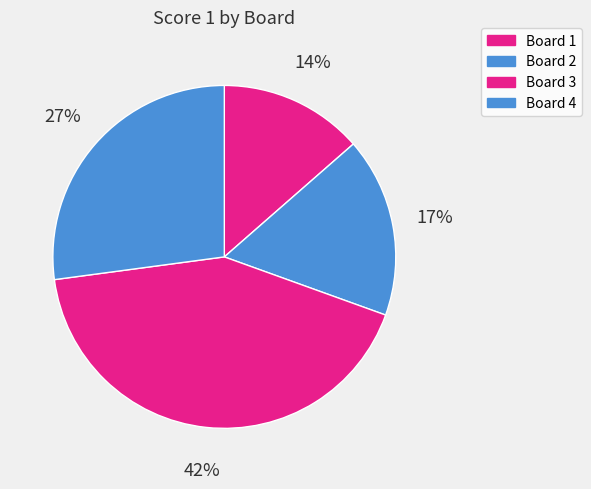

Which category has the biggest portion of the pie?

Board 3